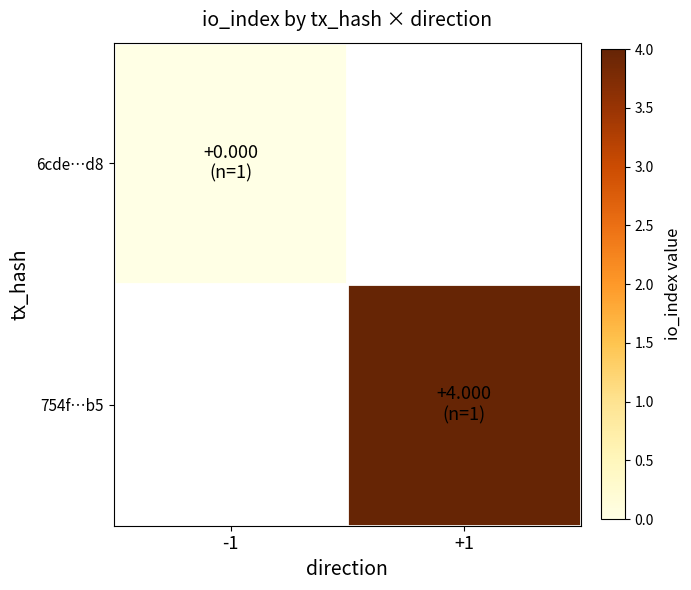

At how many categories does at least one series exceed 0?

1